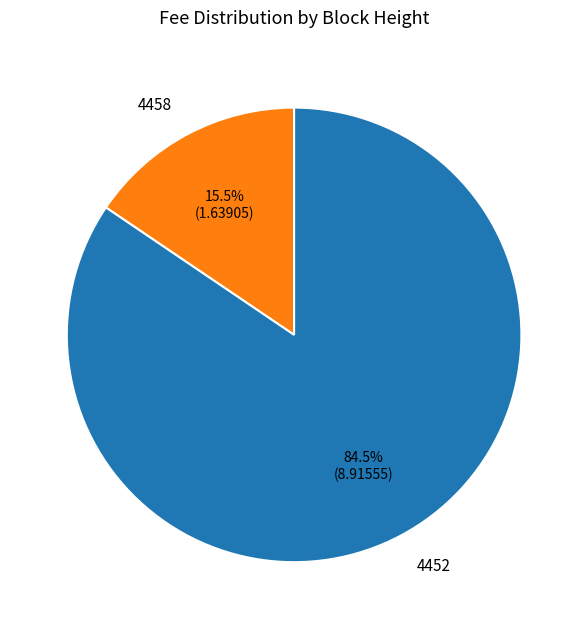

How many segments does this pie chart have?

2